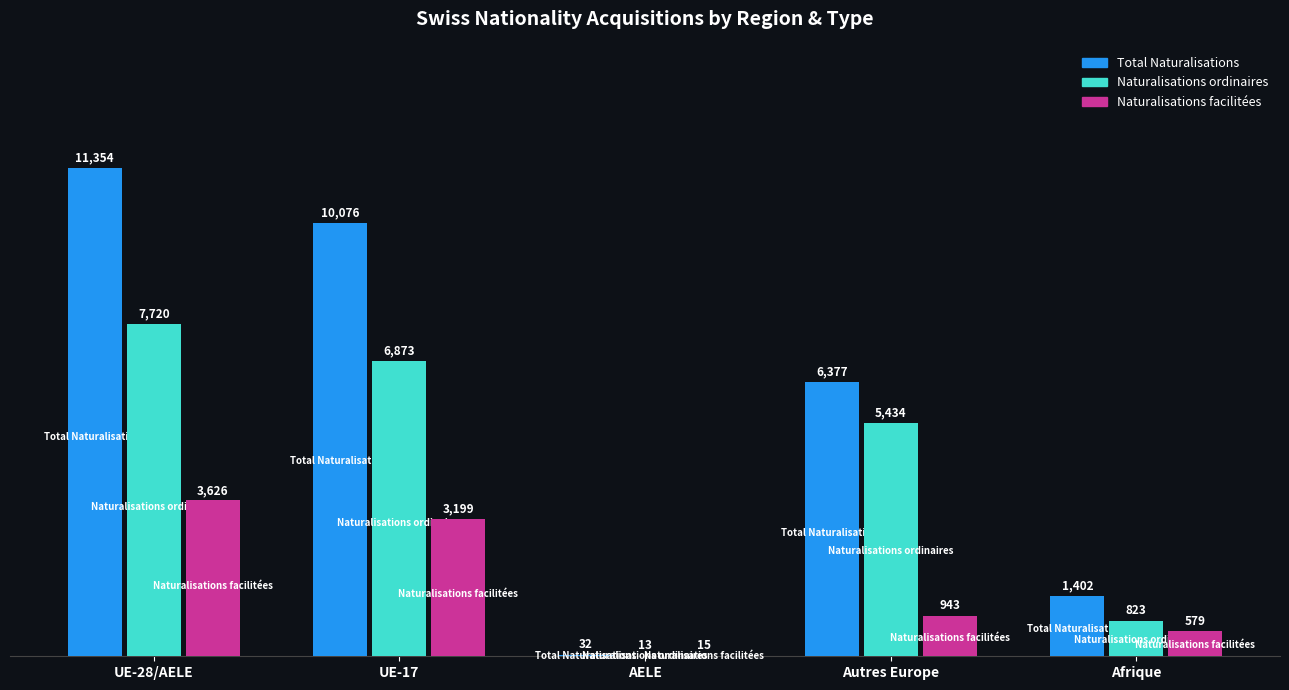

Reading left to right, extract all data points from this chart.

Total Naturalisations: UE-28/AELE=11354	UE-17=10076	AELE=32	Autres Europe=6377	Afrique=1402
Naturalisations ordinaires: UE-28/AELE=7720	UE-17=6873	AELE=13	Autres Europe=5434	Afrique=823
Naturalisations facilitées: UE-28/AELE=3626	UE-17=3199	AELE=15	Autres Europe=943	Afrique=579